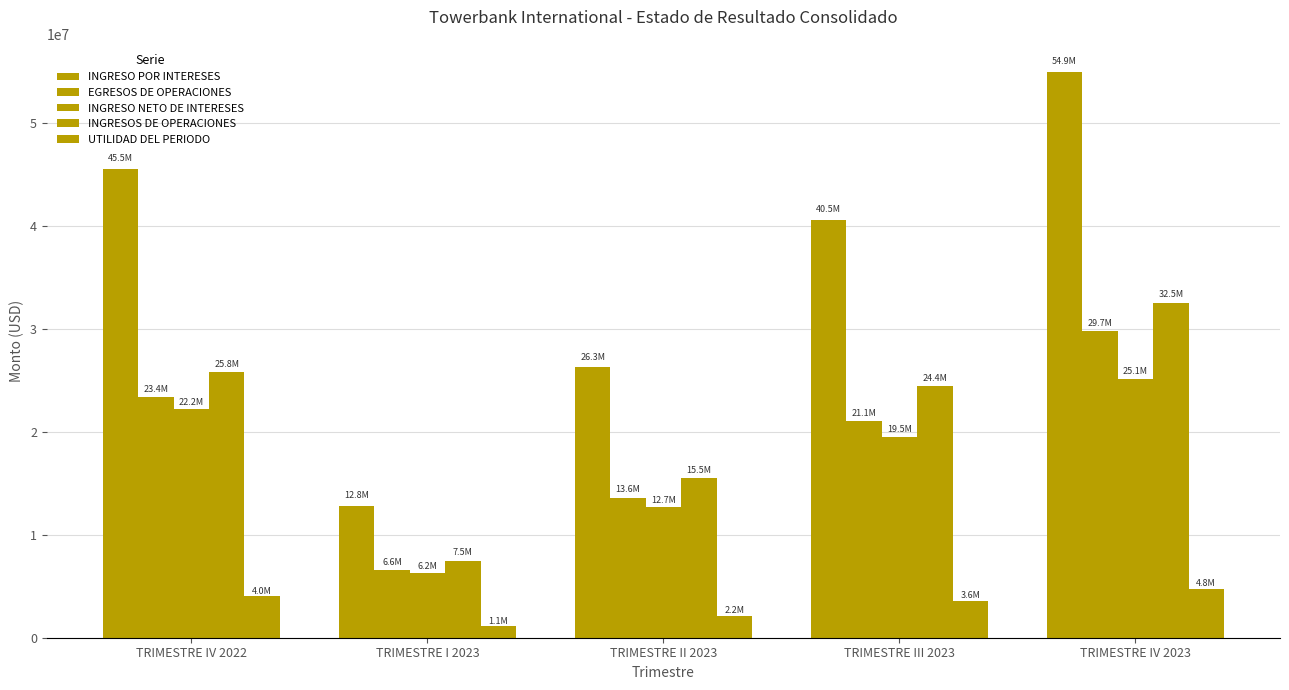

Is the value of EGRESOS DE OPERACIONES at TRIMESTRE I 2023 greater than the value of INGRESO POR INTERESES at TRIMESTRE II 2023?

No